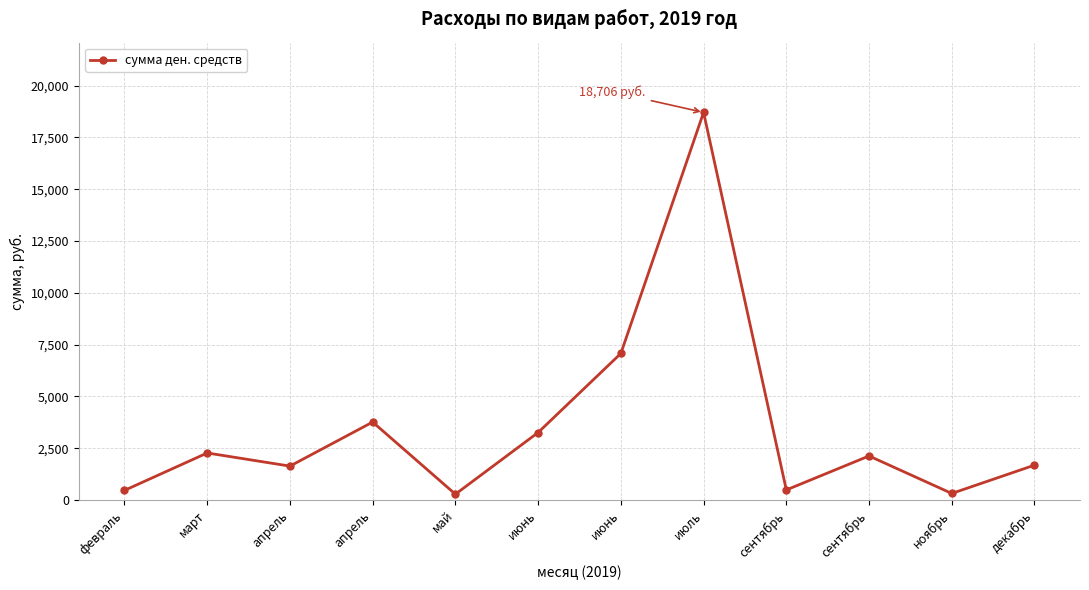

List the labels in order of value, largest first.

июль, июнь, апрель, июнь, март, сентябрь, декабрь, апрель, сентябрь, февраль, ноябрь, май